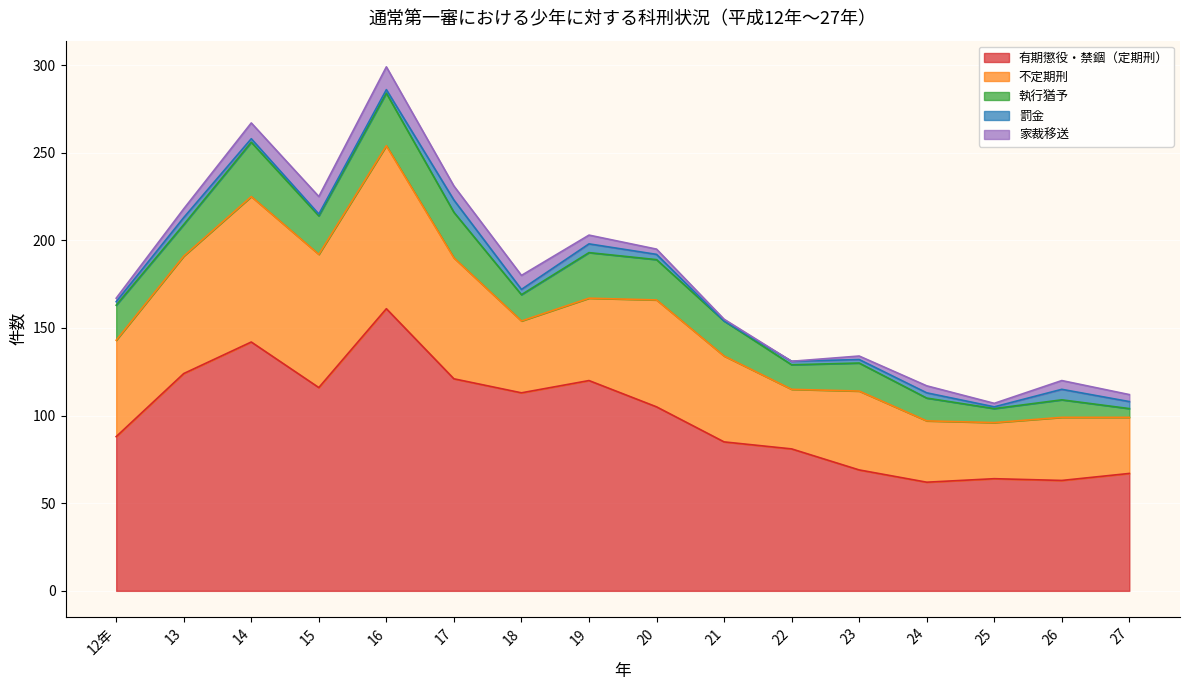

At which category does 有期懲役・禁錮（定期刑） reach its first local valley?

15